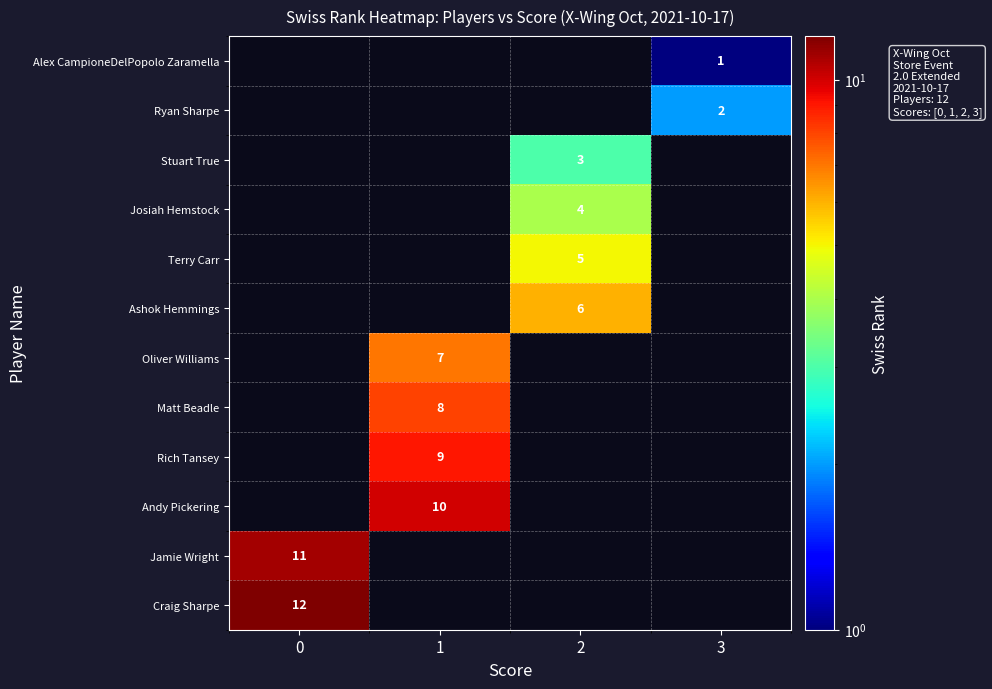

Between 1 and 2, which is larger?

2